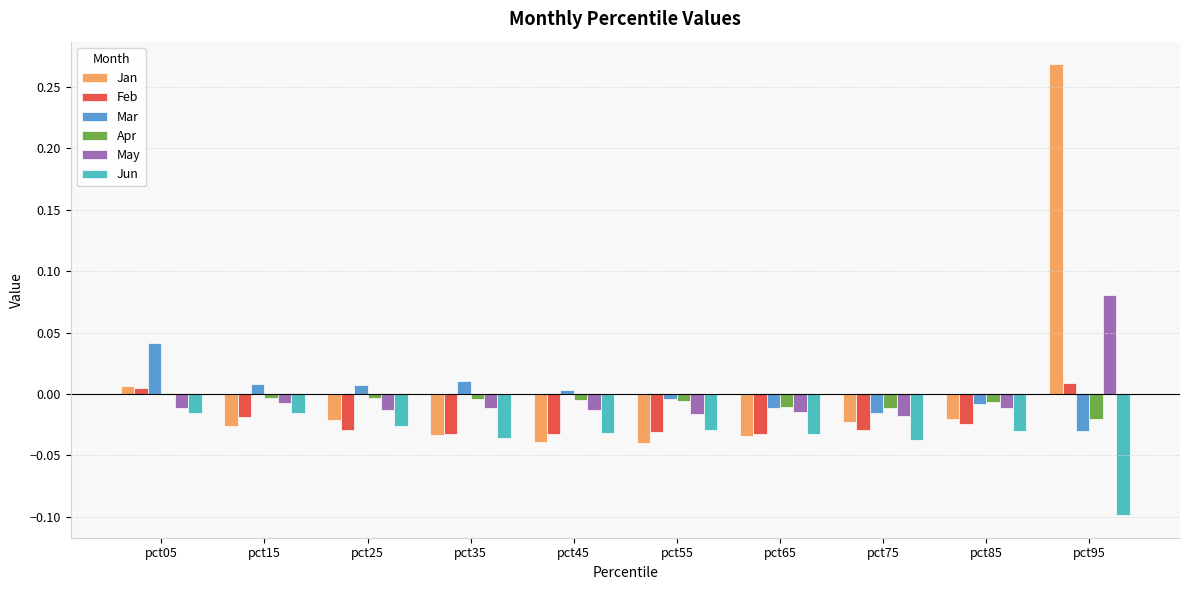

Which category has the highest value in the May series?

pct95